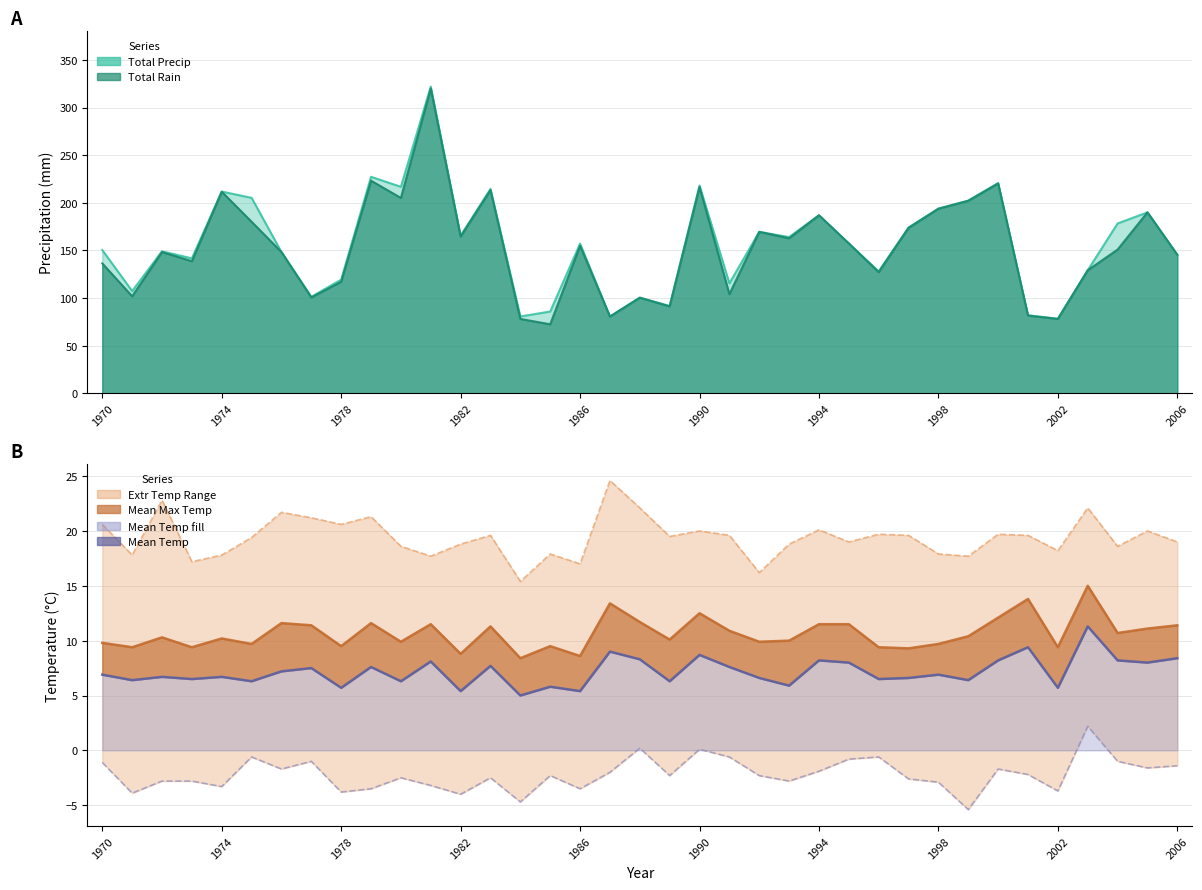

What is the total value across all series at 11?

34.1